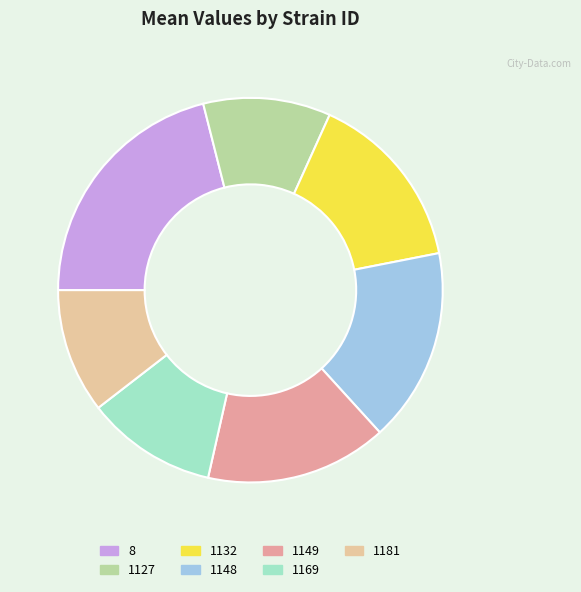

Do 8 and 1132 together represent more than half of the pie?

No